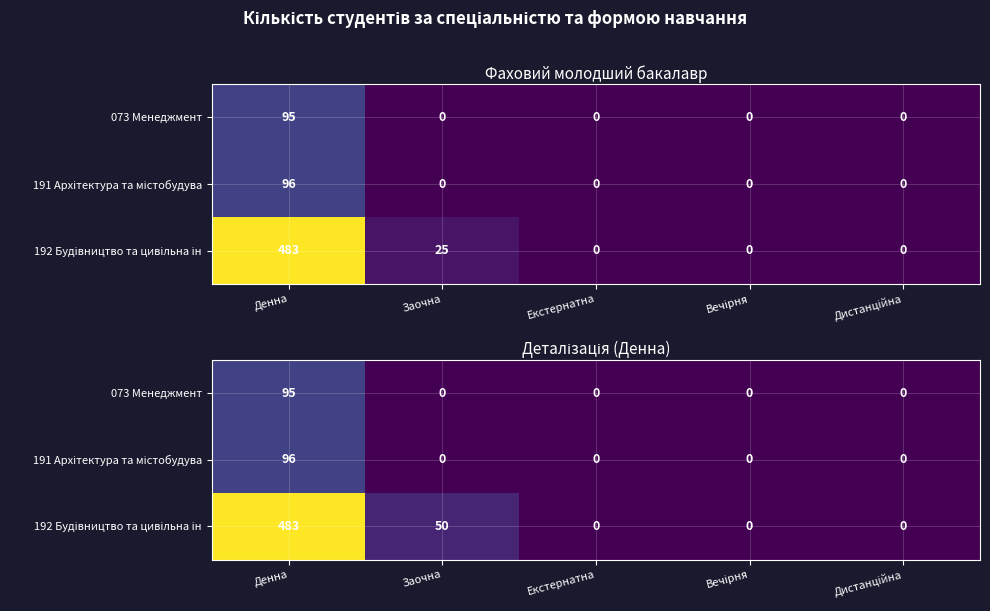

True or false: 192 Будівництво та цивільна ін has a value of 0 at Дистанційна.

True